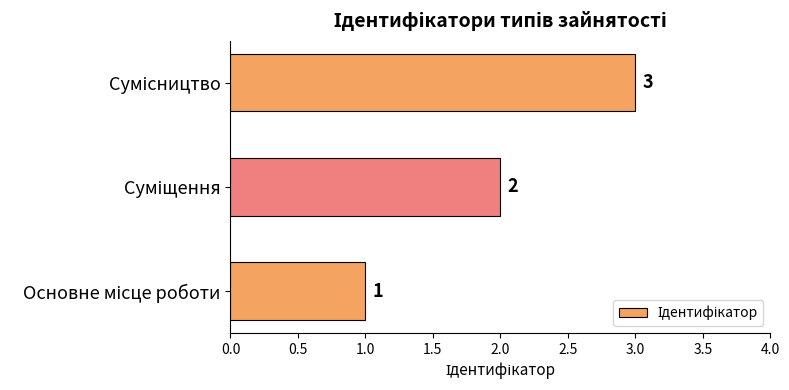

What is the sum of all values?

6